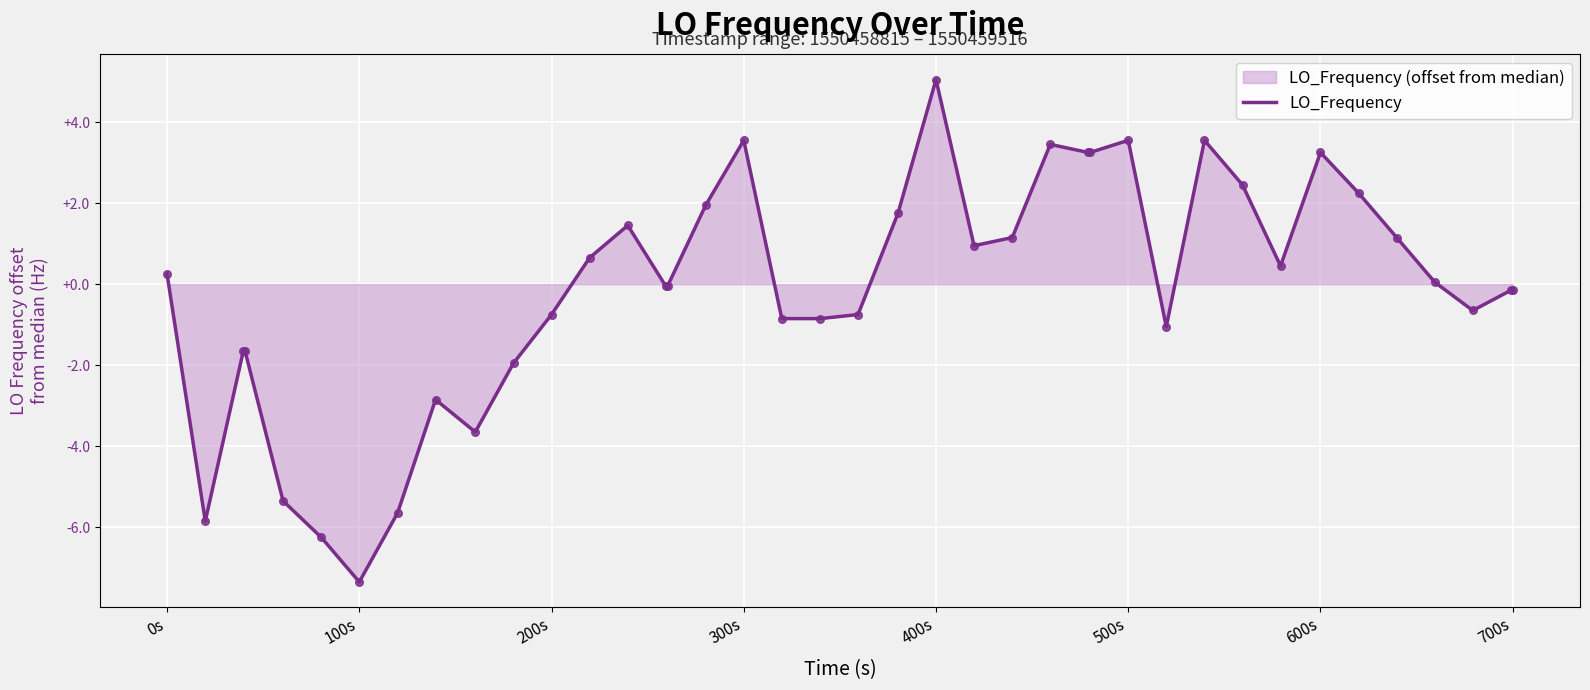

What is the smallest value displayed?

-7.3